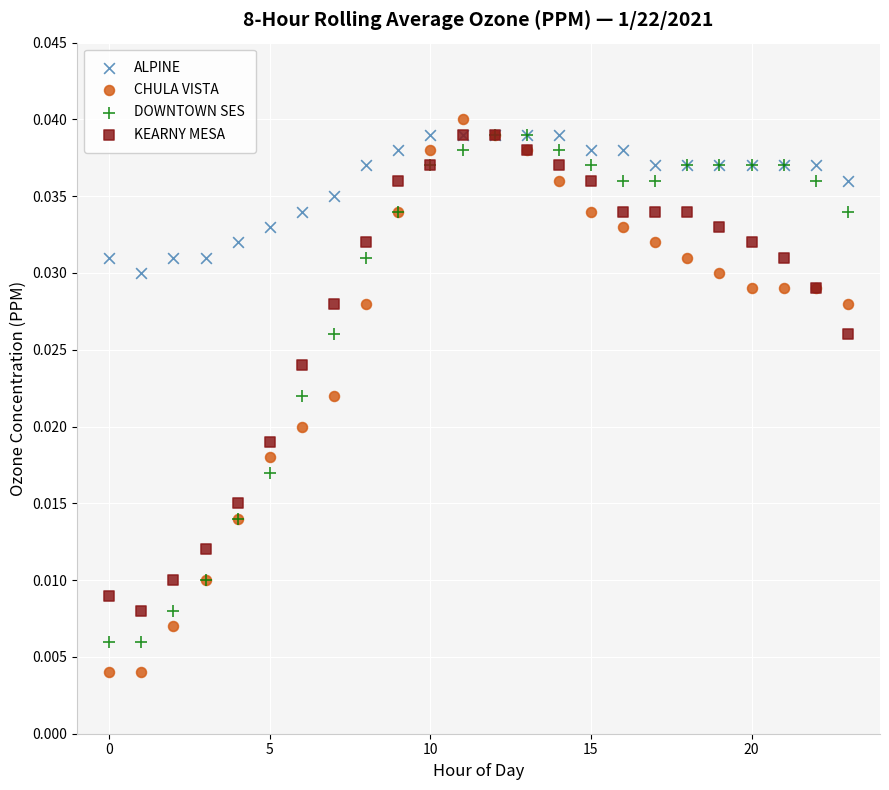

What are all the series names shown in the legend?

ALPINE, CHULA VISTA, DOWNTOWN SES, KEARNY MESA